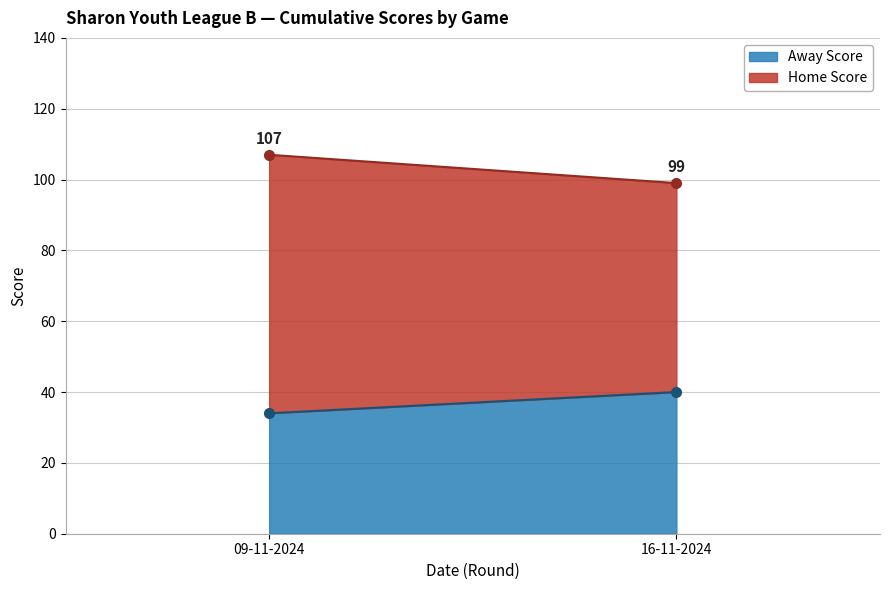

Reading left to right, what are all the values shown in this chart?

Home Score: 73	59
Away Score: 34	40